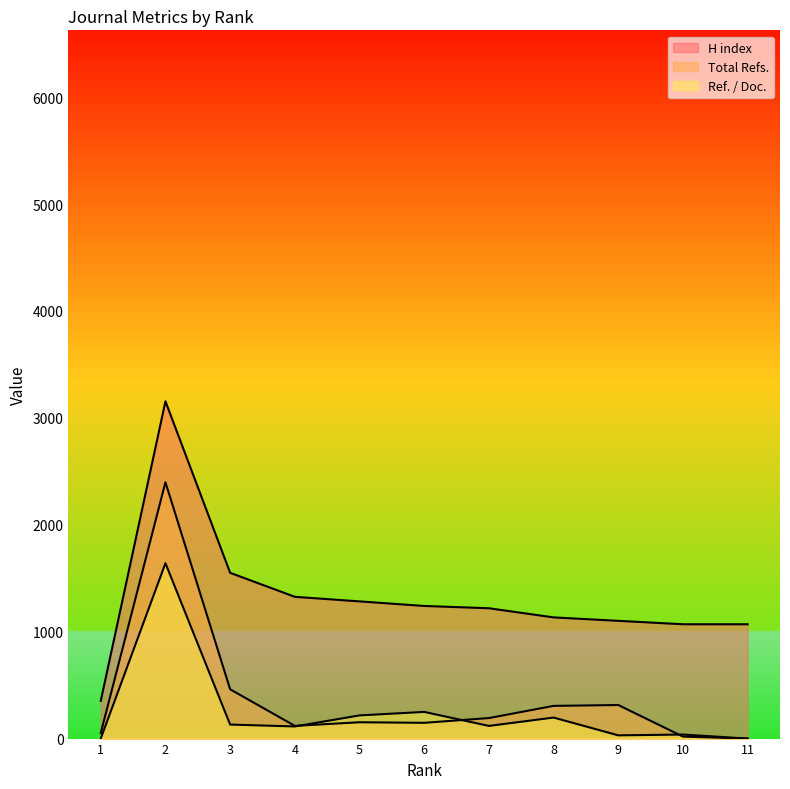

Rank the series by their maximum value, from lowest to highest.

Ref. / Doc., Total Refs., H index